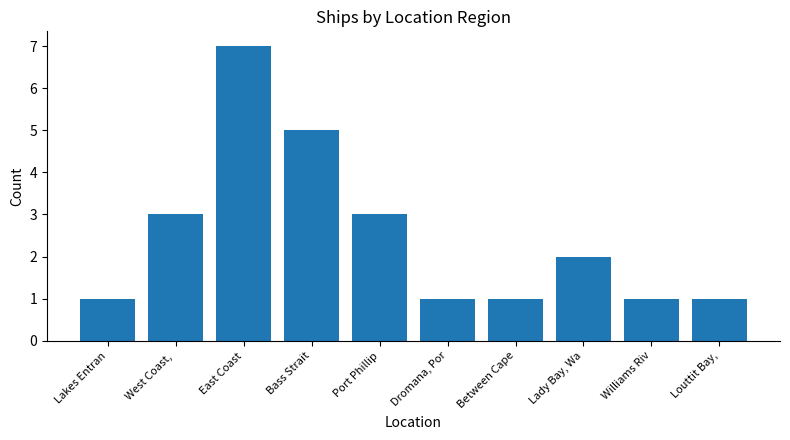

What is the label of the 8th bar from the right?

East Coast